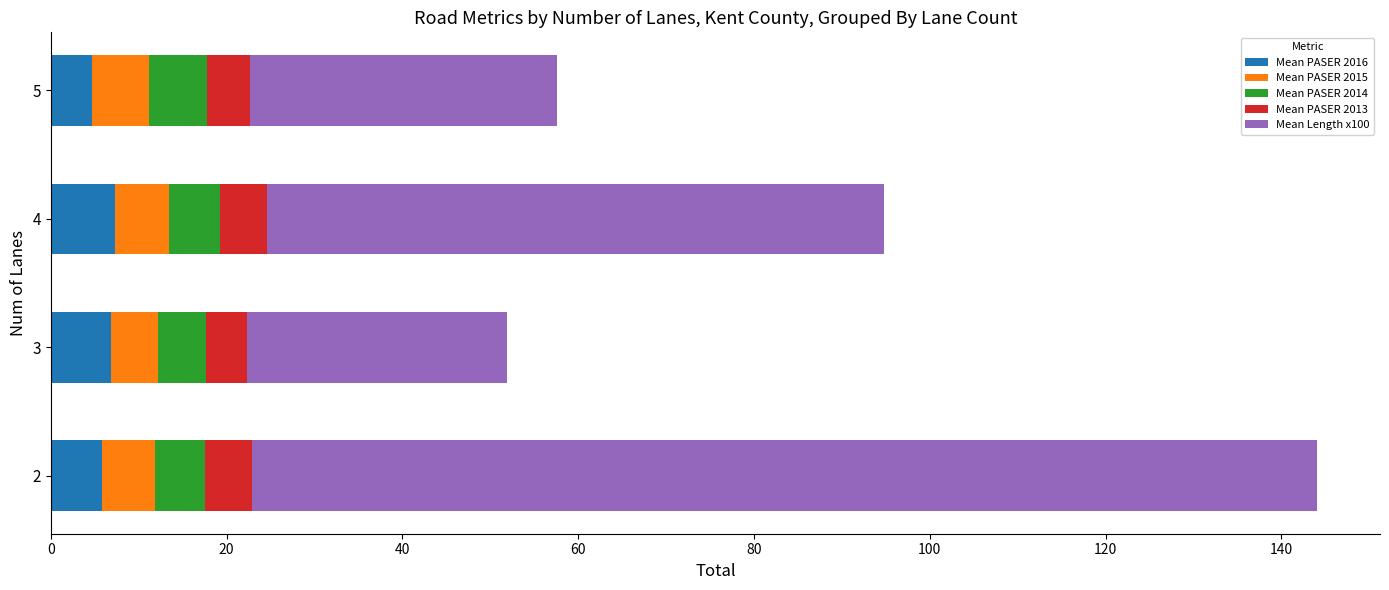

What is the total value across all series at 2?

144.0